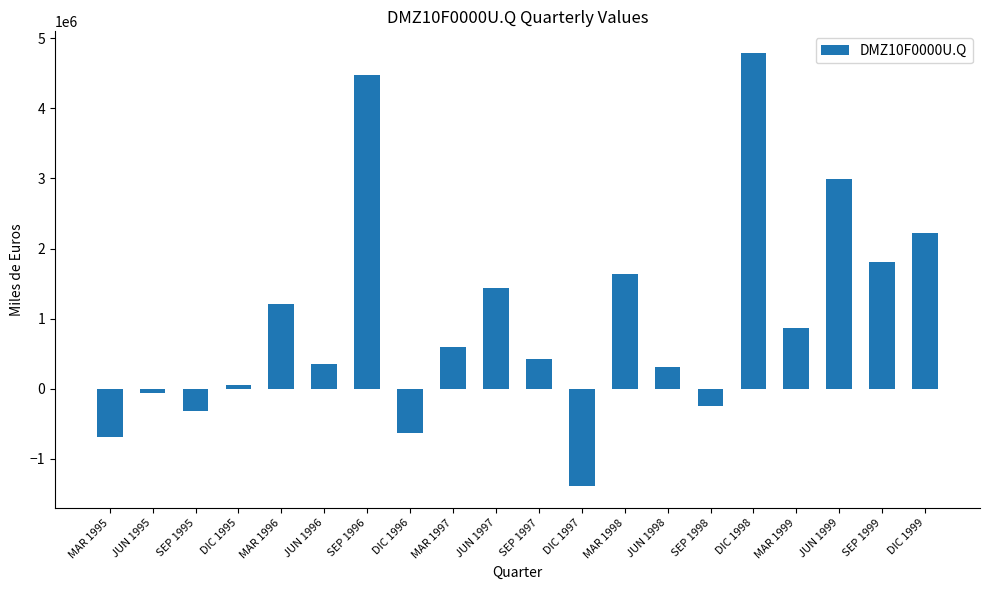

What is the smallest value displayed?

-1394188